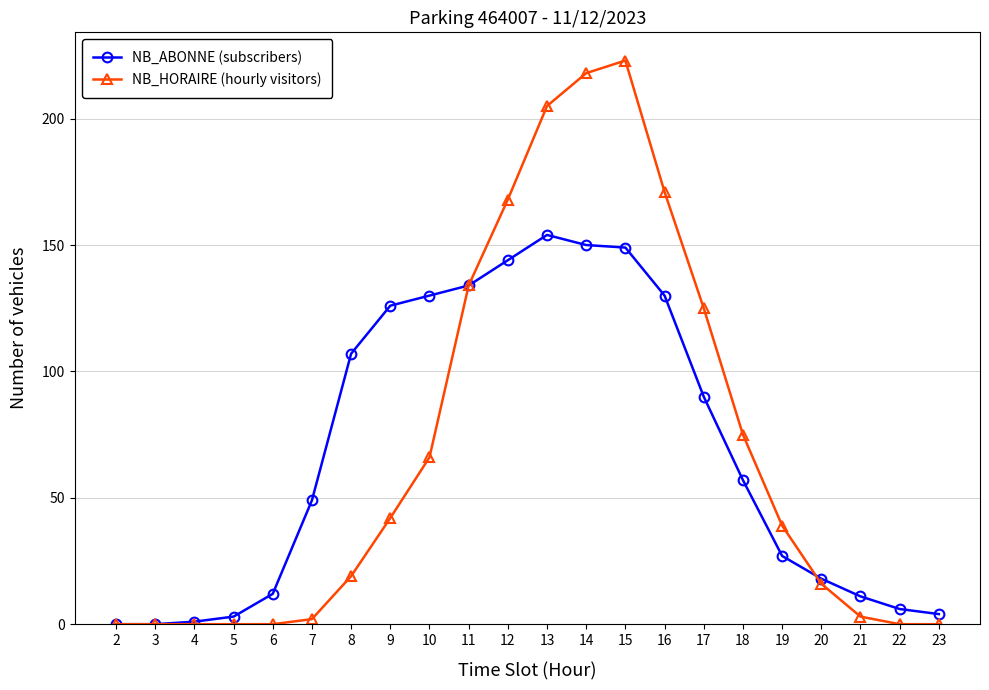

How many lines are shown in the chart?

2